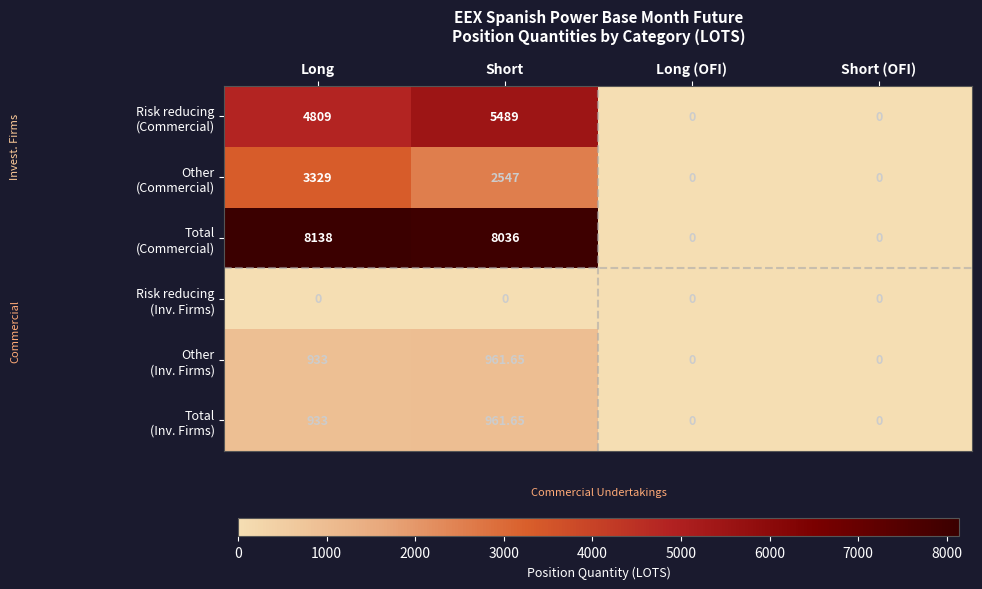

Which category has the highest value across all series?

Long